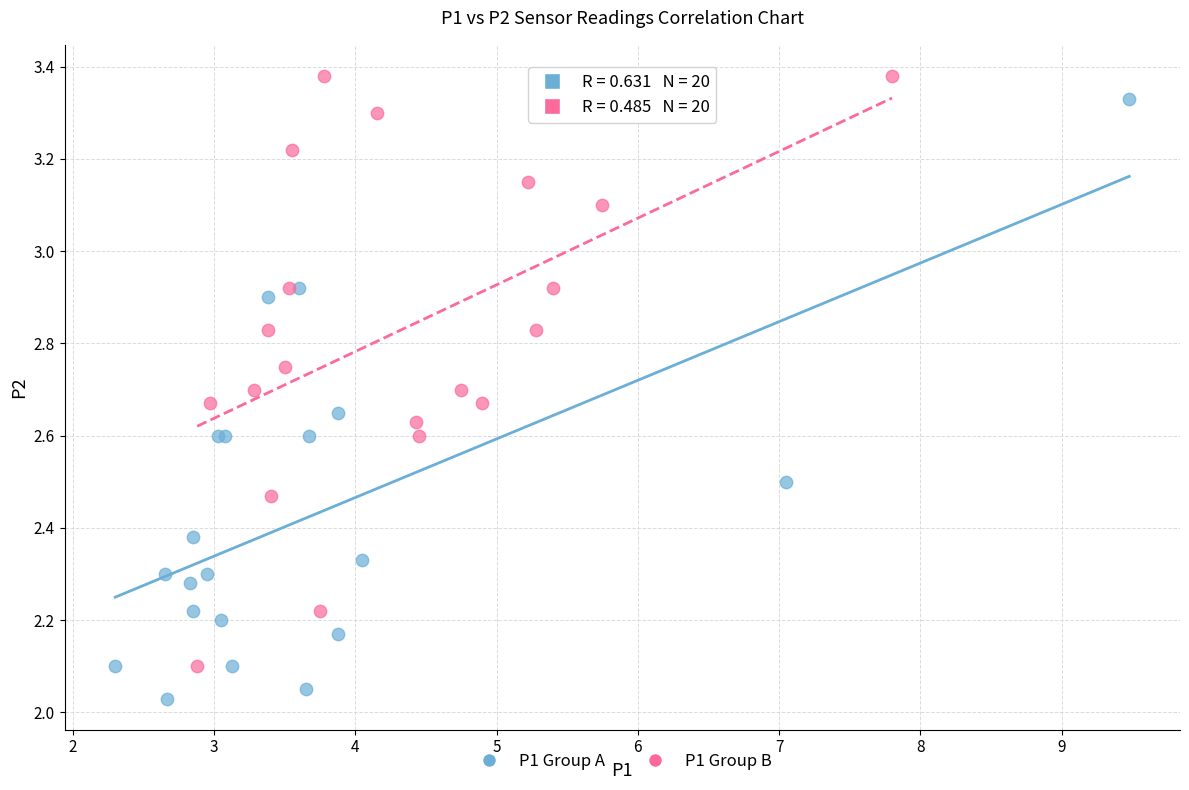

What are all the series names shown in the legend?

P1 Group A, P1 Group B